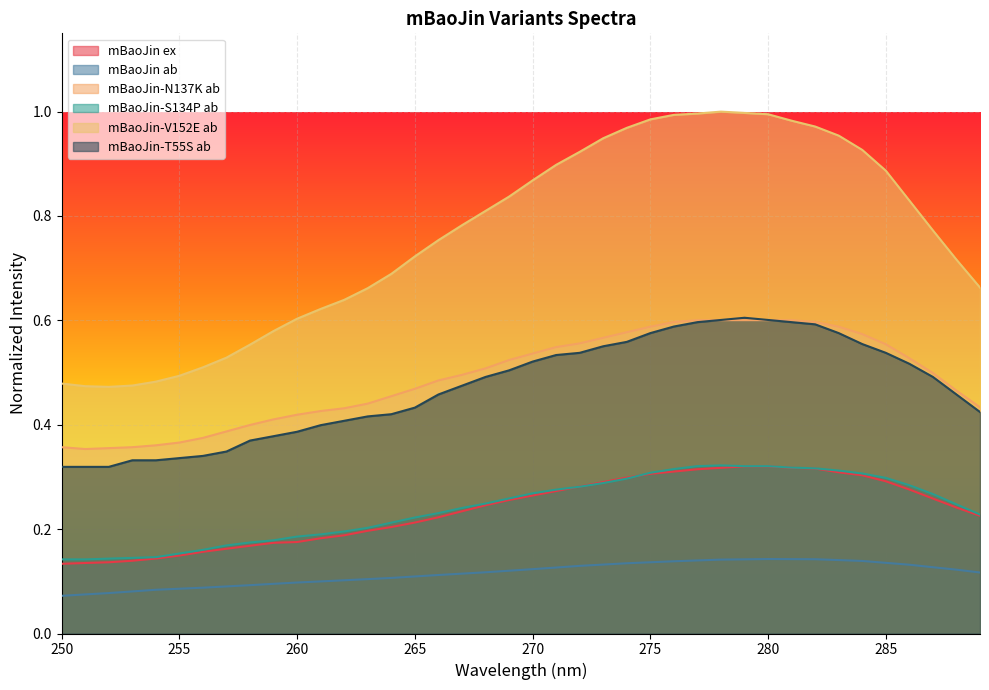

Rank the series by their maximum value, from highest to lowest.

mBaoJin-V152E ab, mBaoJin-T55S ab, mBaoJin-N137K ab, mBaoJin-S134P ab, mBaoJin ex, mBaoJin ab